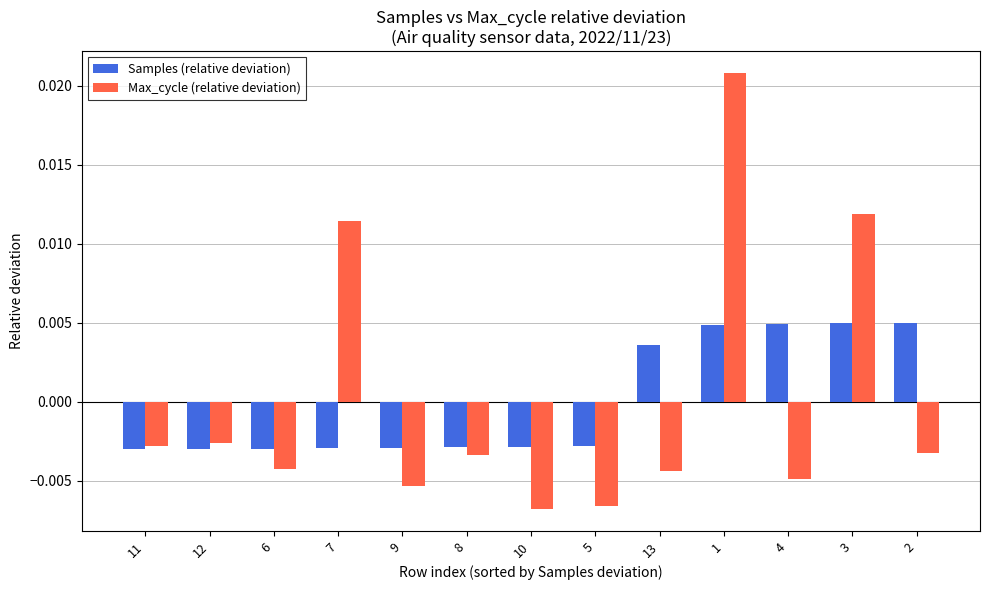

How many data points does each series have?

13